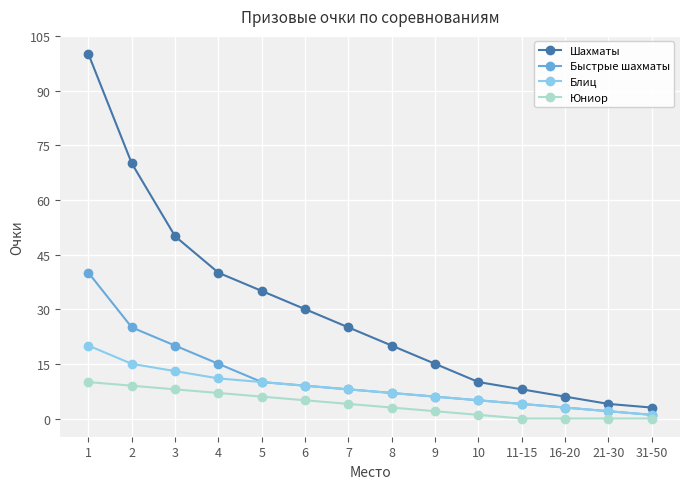

What is the difference between the second highest and second lowest values in the Блиц series?

13